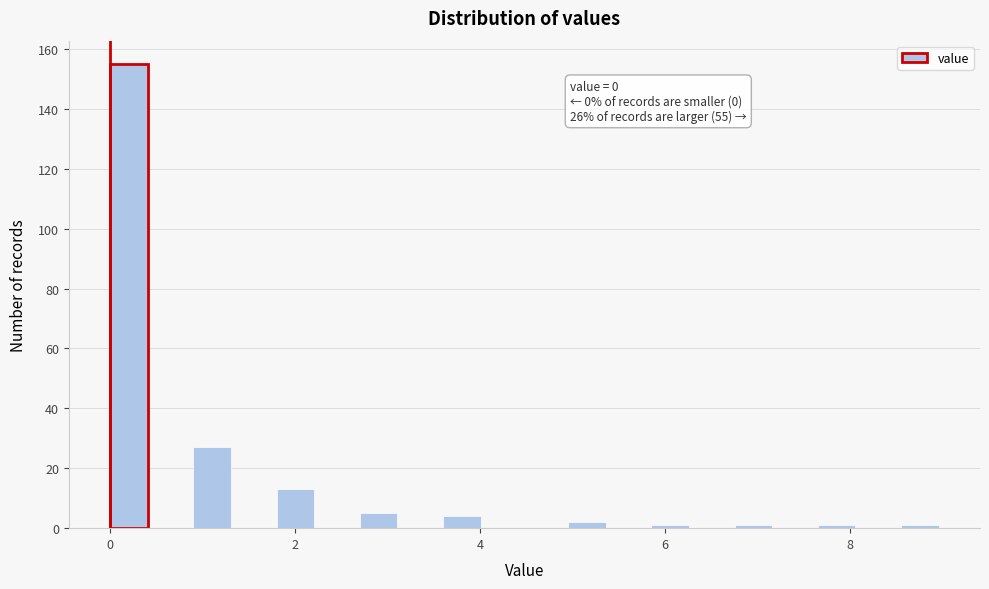

Around what value on the x-axis is the tallest bar? Give the approximate position of its centre, as read against the axis.

0.2